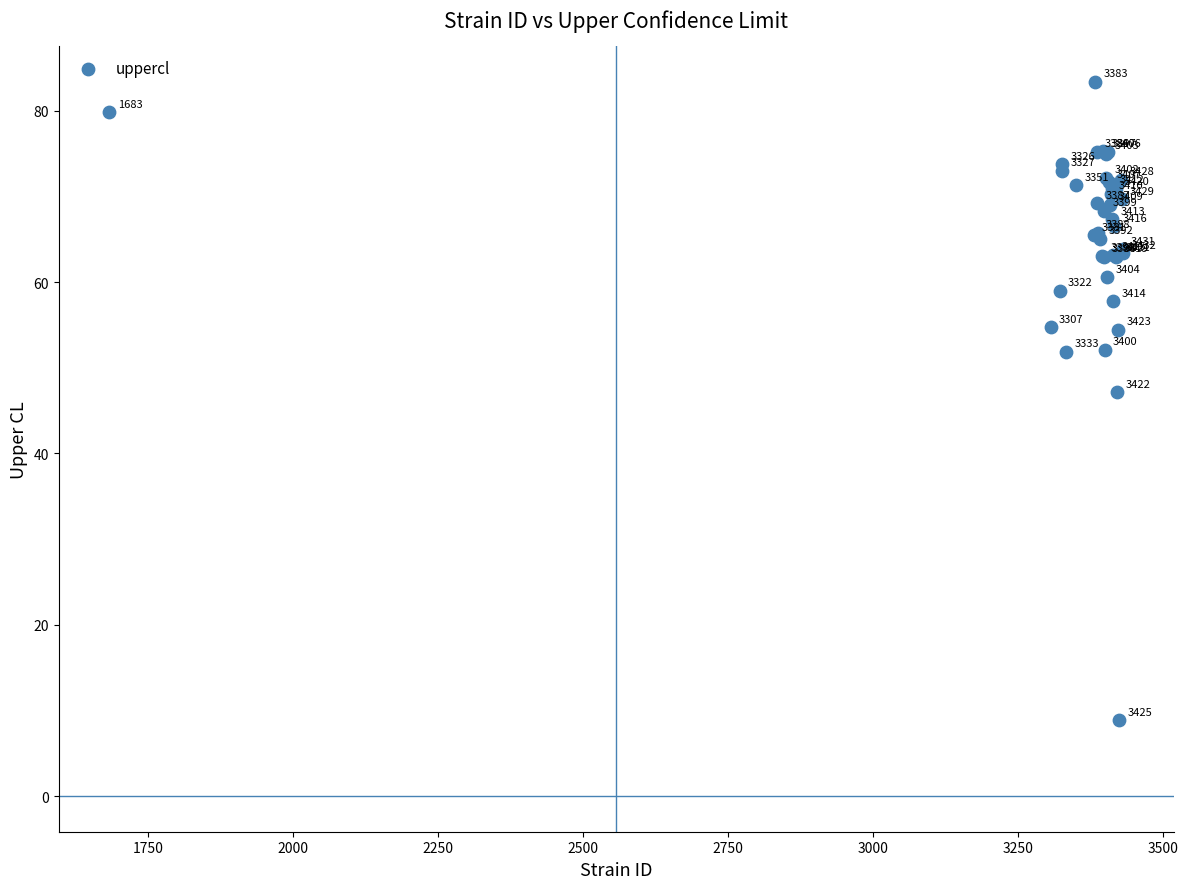

What Y value in the scatter plot is closest to 46?

47.1